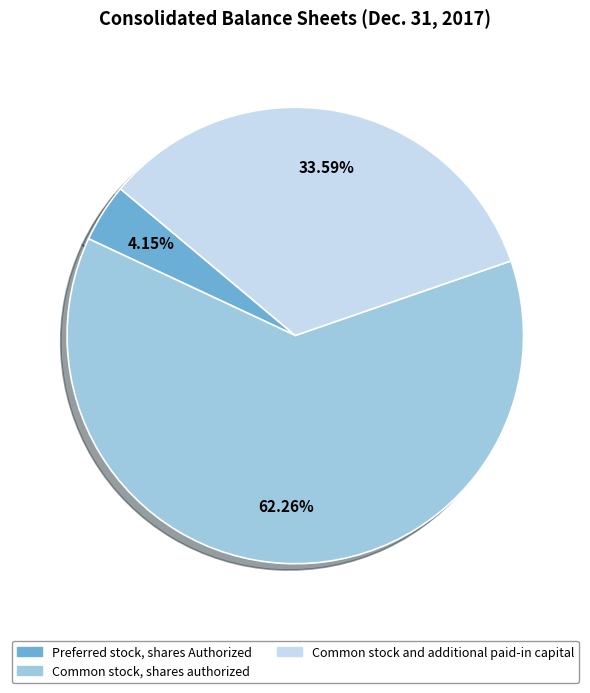

The Common stock, shares authorized slice represents 52% of the pie. True or false?

False